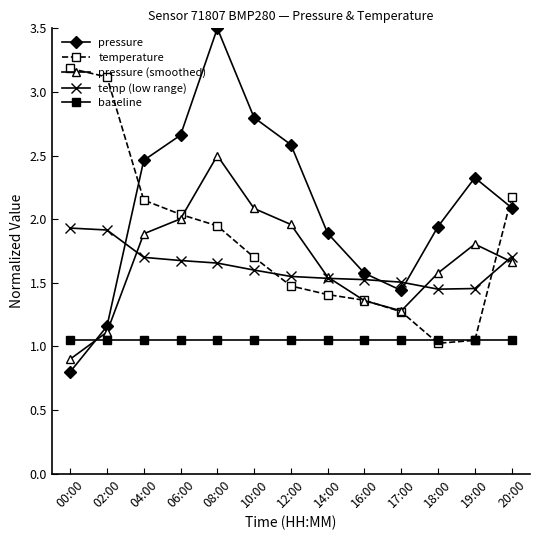

List the series in order of their peak value, lowest first.

baseline, temp (low range), pressure (smoothed), temperature, pressure